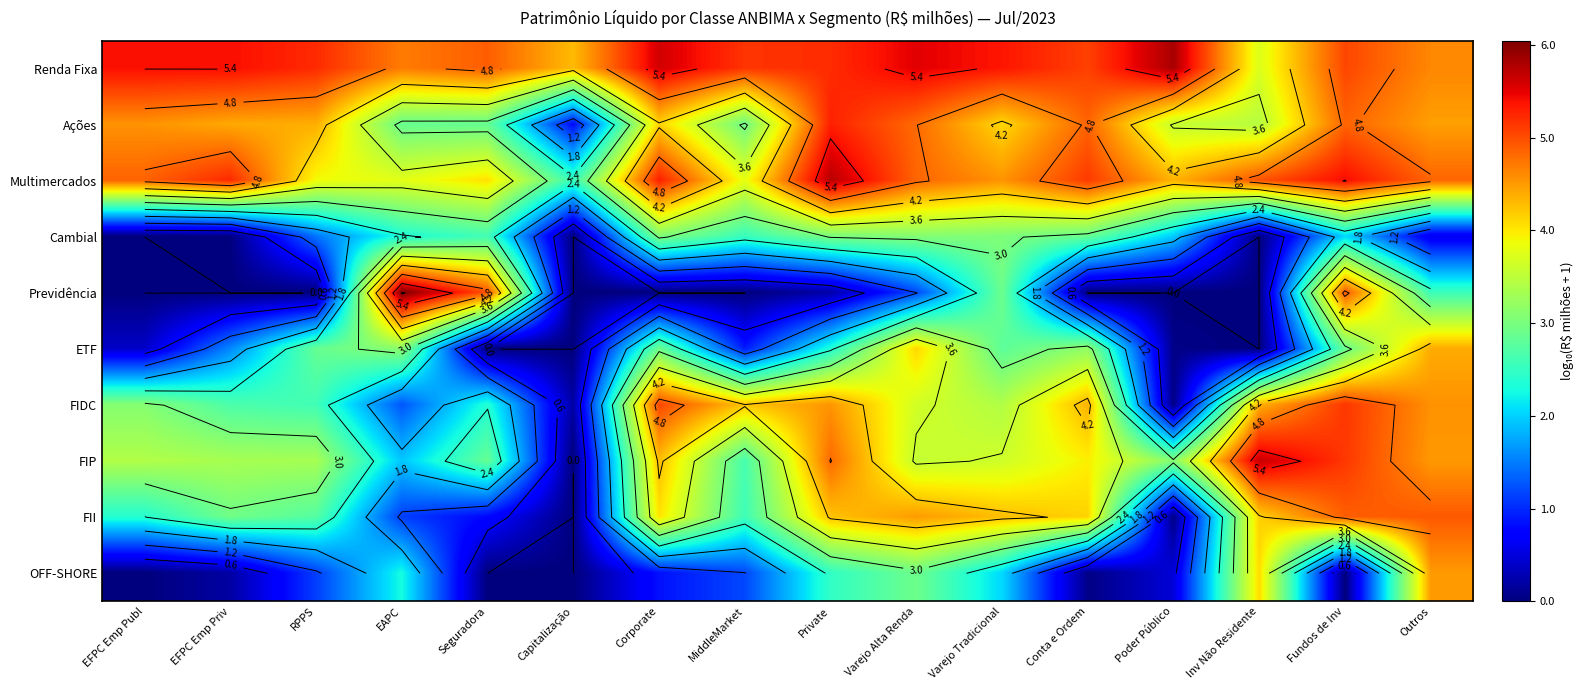

The FIP series shows 2.5 at Capitalização. True or false?

False